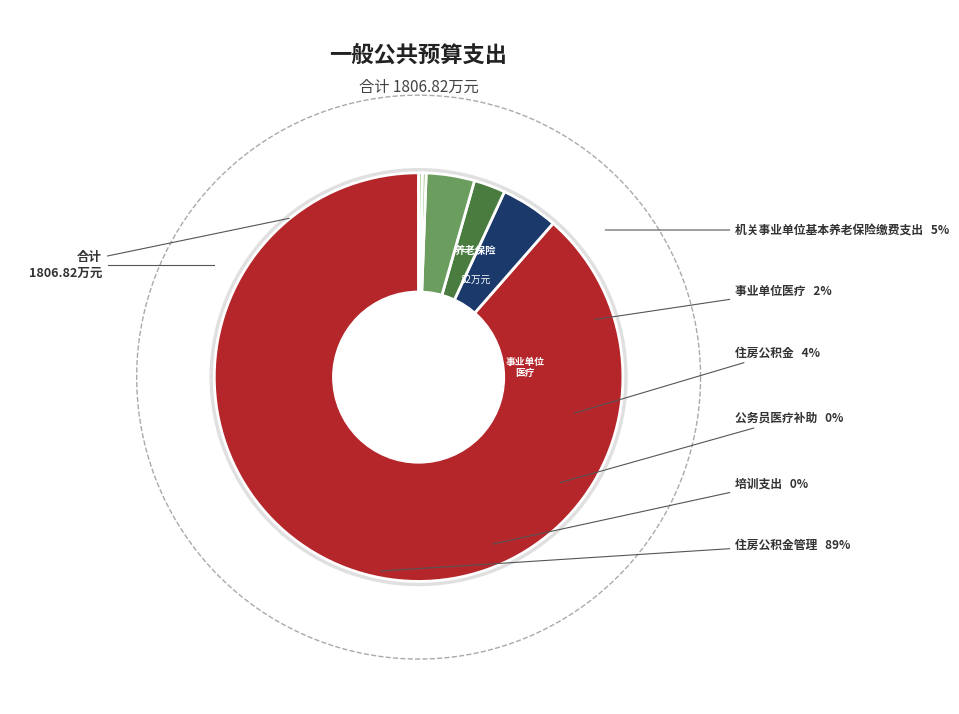

Rank the categories by value from lowest to highest.

培训支出, 公务员医疗补助, 事业单位医疗, 住房公积金, 机关事业单位基本养老保险缴费支出, 住房公积金管理